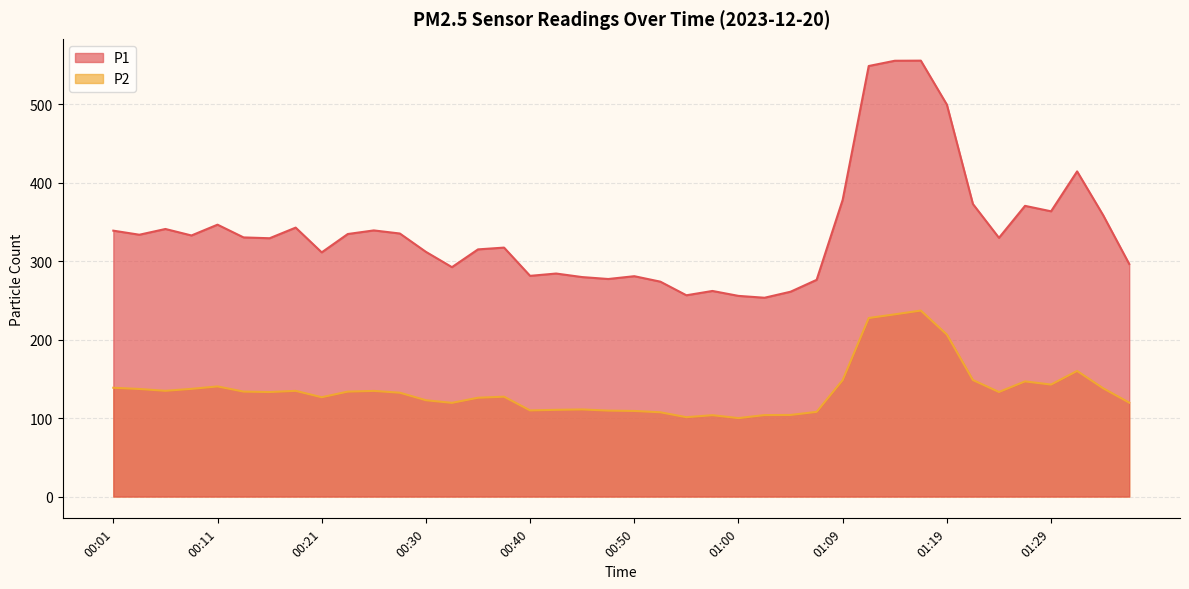

Rank the series by their maximum value, from lowest to highest.

P2, P1